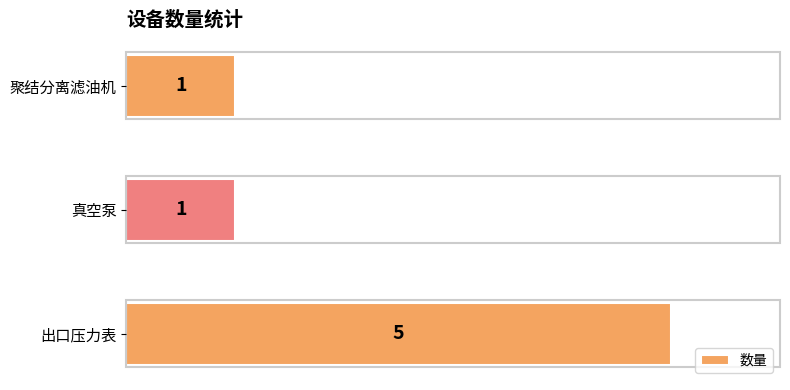

Read the value at 出口压力表.

5